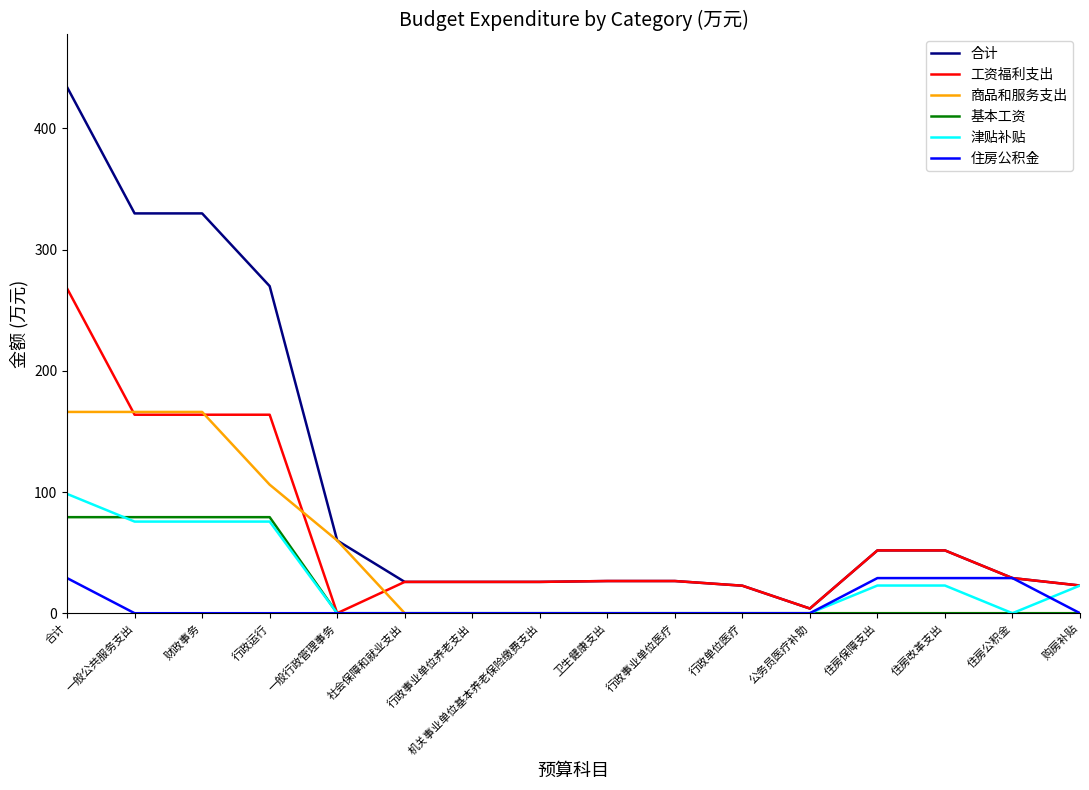

At which category does the chart reach its peak across all series?

合计